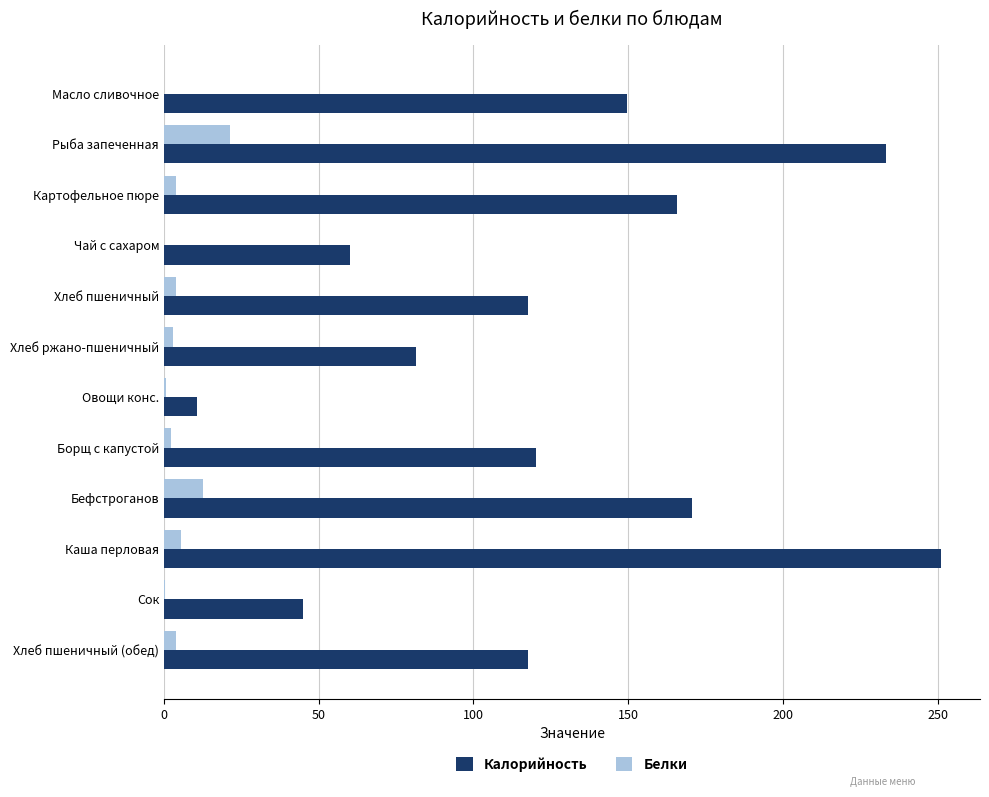

What is the approximate value of Калорийность at Рыба запеченная?

233.3